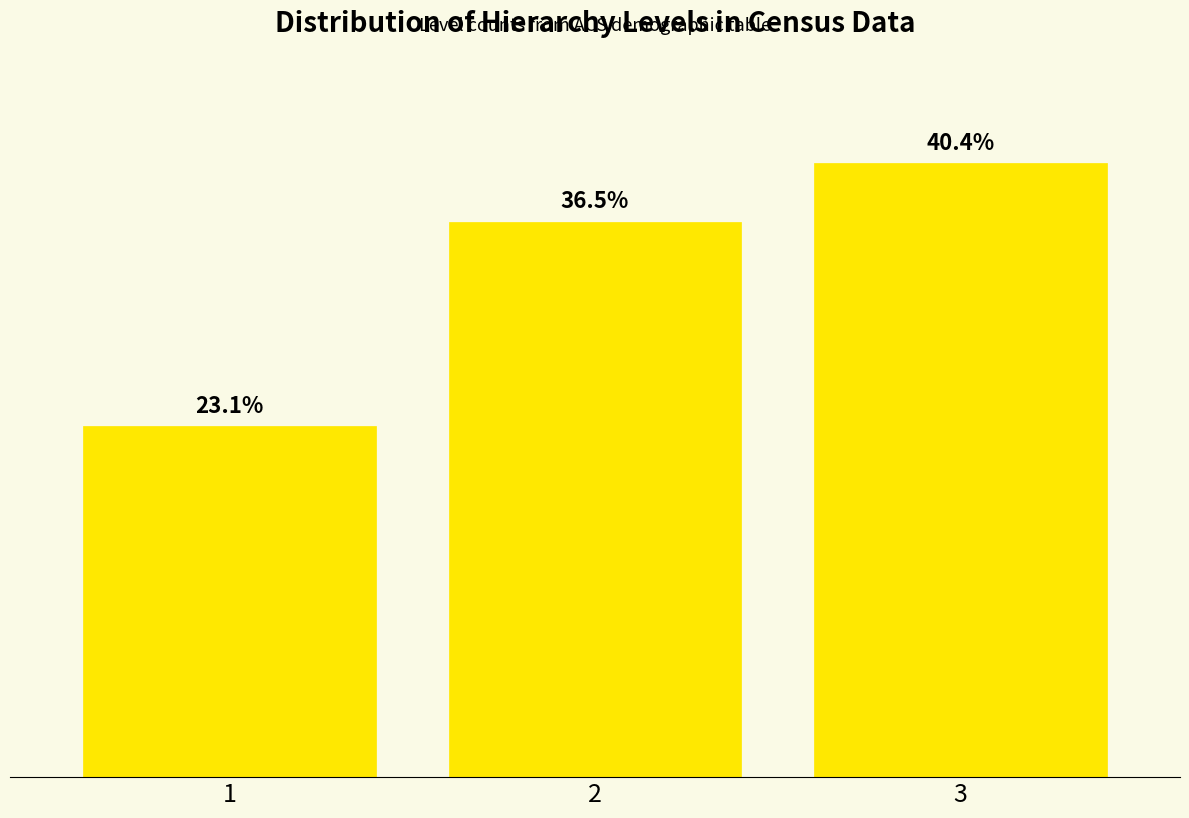

Does the chart contain any negative values?

No